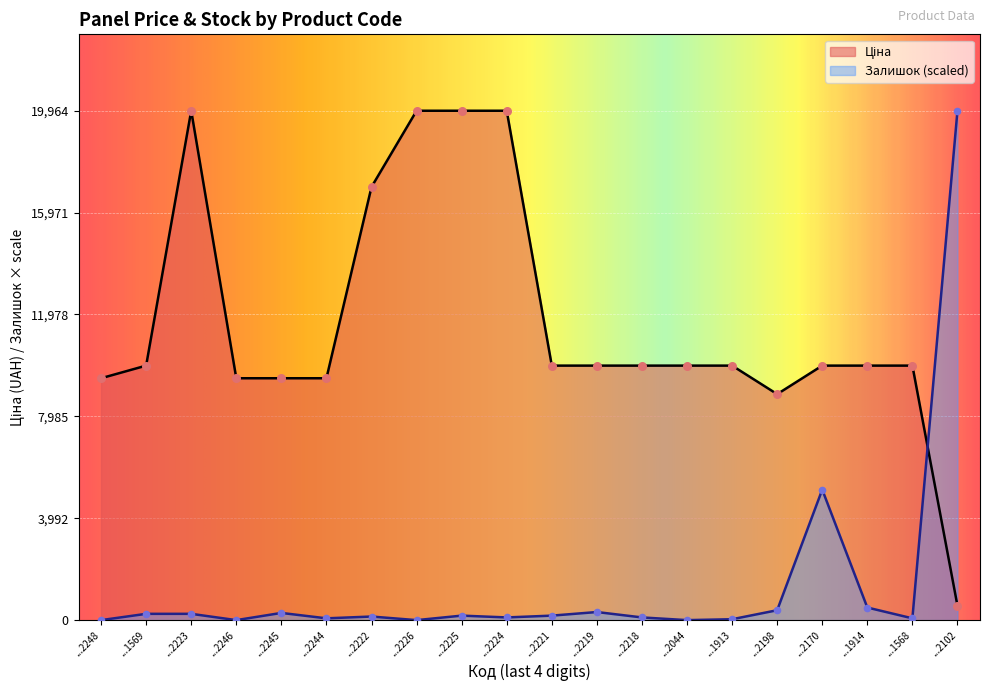

What is the total value across all series at ...2198?

9244.7